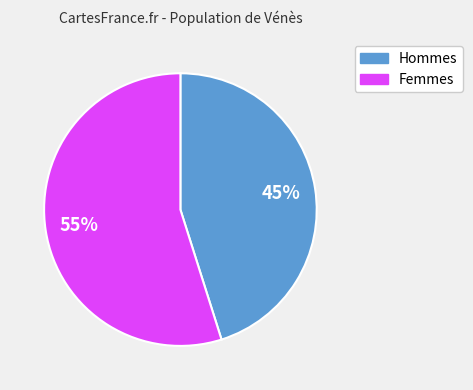

To the nearest percent, what is the average slice percentage?

50%